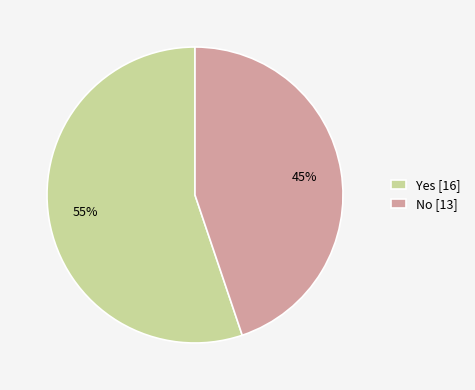

To the nearest percent, what is the average slice percentage?

50%